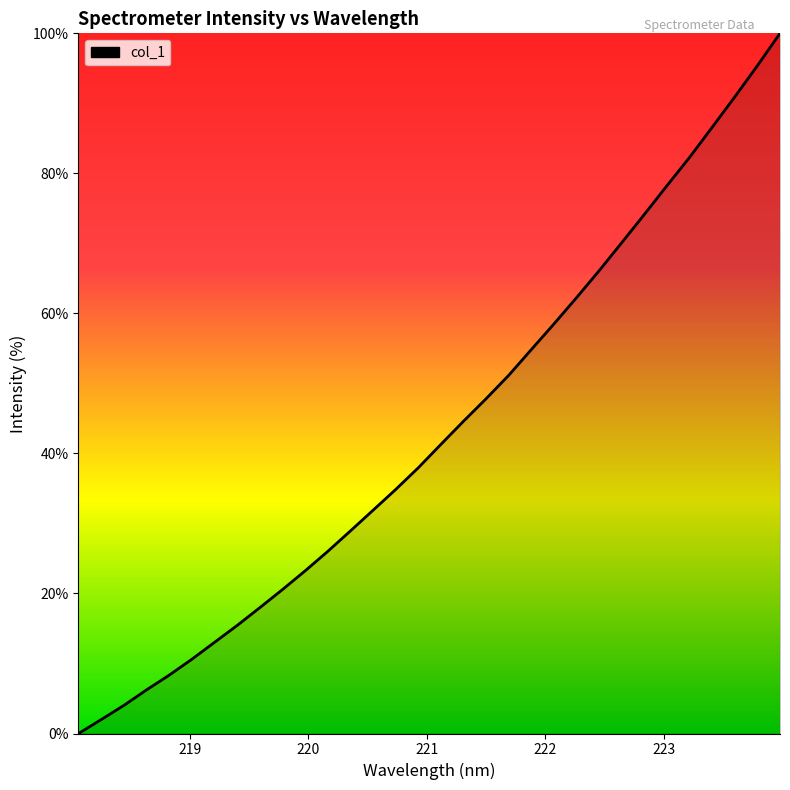

What is the maximum value shown in the chart?

100.0